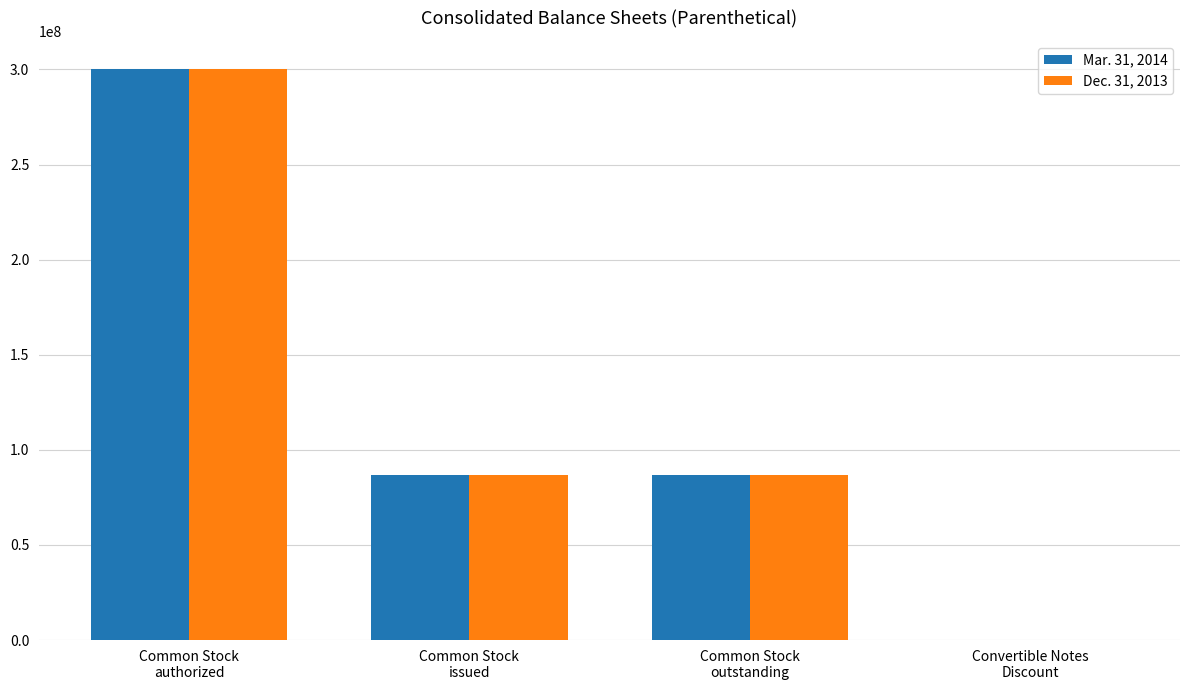

Reading left to right, extract all data points from this chart.

Mar. 31, 2014: 300000000	87026331	87026331	55419
Dec. 31, 2013: 300000000	87026331	87026331	77011